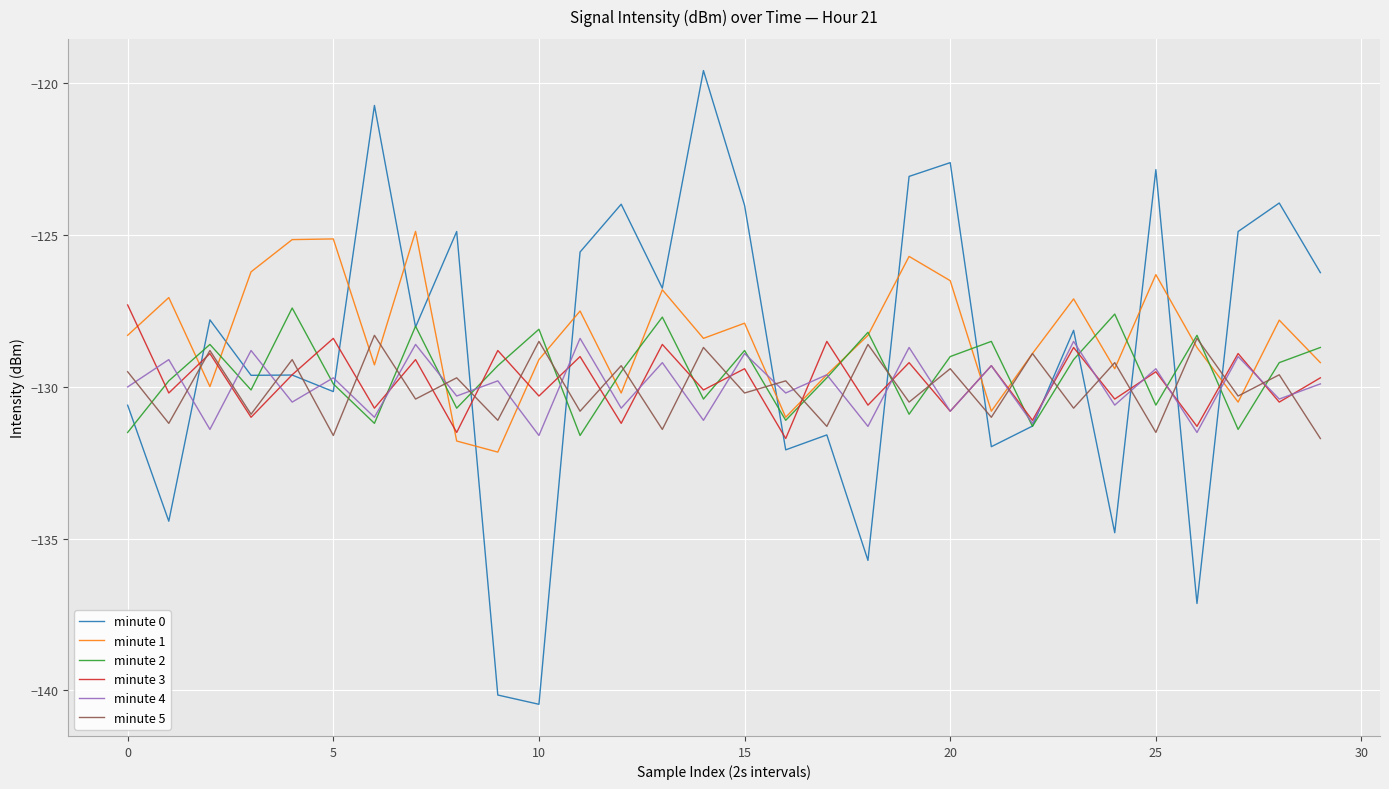

What is the difference between the maximum and second lowest values in the minute 1 series?

6.9